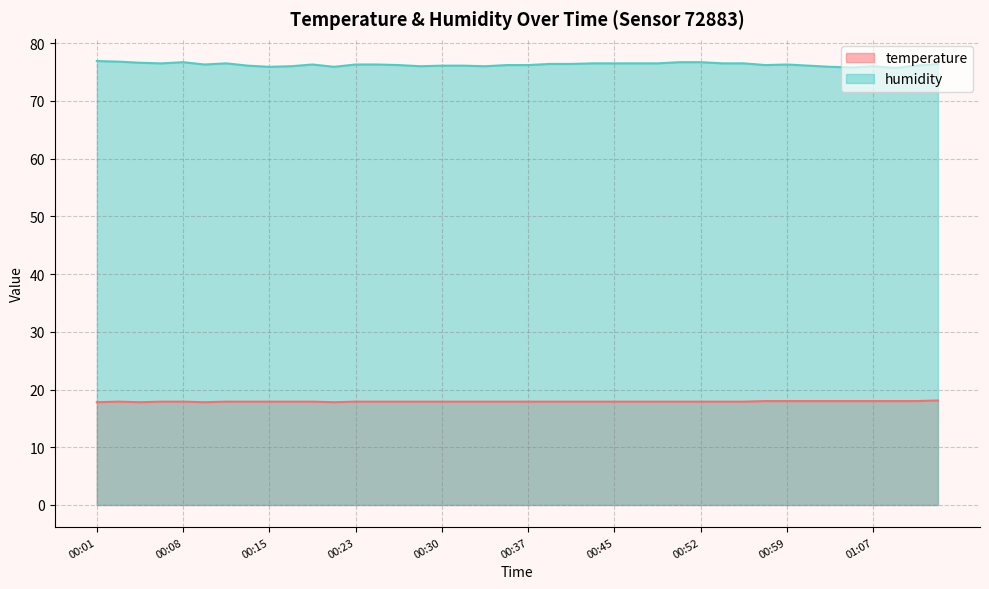

Reading left to right, transcribe all the data shown in this chart.

temperature: 17.8	17.9	17.8	17.9	17.9	17.8	17.9	17.9	17.9	17.9	17.9	17.8	17.9	17.9	17.9	17.9	17.9	17.9	17.9	17.9	17.9	17.9	17.9	17.9	17.9	17.9	17.9	17.9	17.9	17.9	17.9	18.0	18.0	18.0	18.0	18.0	18.0	18.0	18.0	18.1
humidity: 76.9	76.8	76.6	76.5	76.7	76.3	76.5	76.1	75.9	76.0	76.3	75.9	76.3	76.3	76.2	76.0	76.1	76.1	76.0	76.2	76.2	76.4	76.4	76.5	76.5	76.5	76.5	76.7	76.7	76.5	76.5	76.2	76.3	76.1	75.9	75.8	76.0	75.7	76.1	76.4